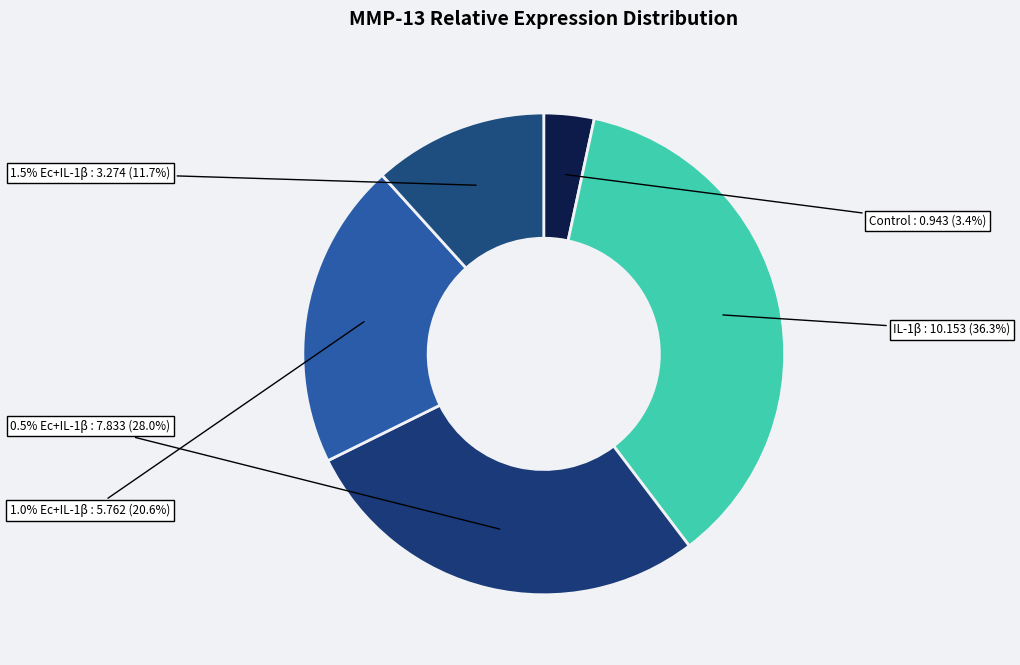

Do 0.5% Ec+IL-1β and 1.5% Ec+IL-1β together represent more than half of the pie?

No